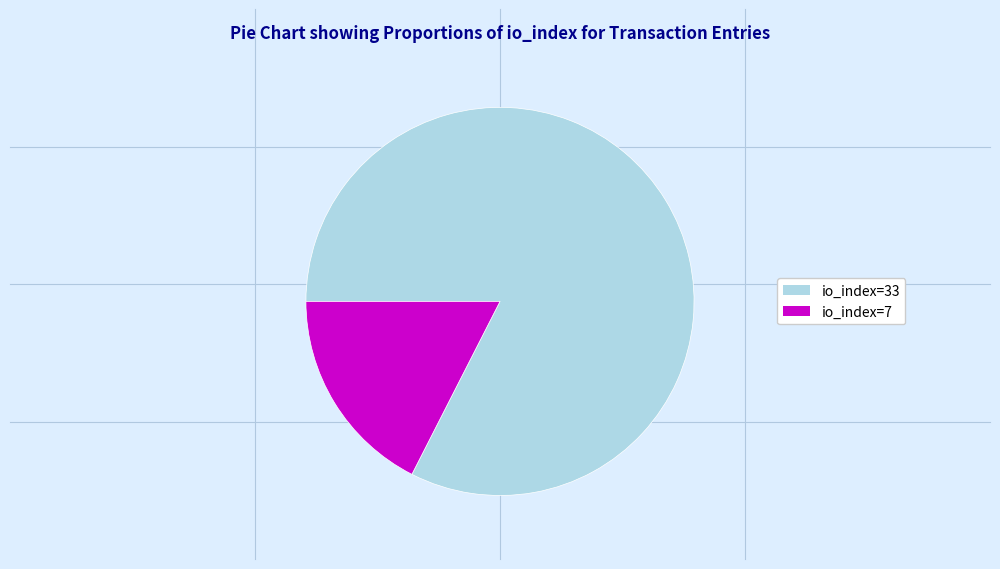

How many segments does this pie chart have?

2